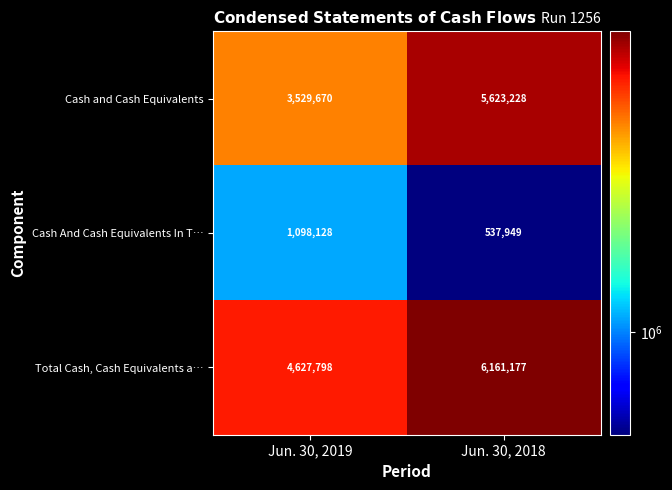

What is the difference between the maximum and minimum values in the Cash And Cash Equivalents In T… series?

560179